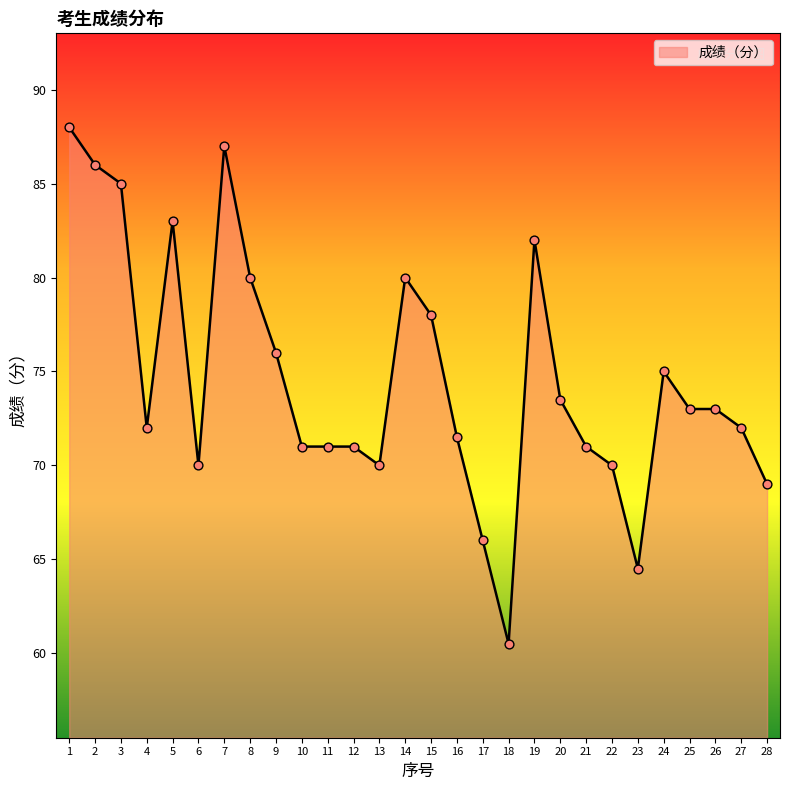

What is the change in value from 2 to 20?

-12.5